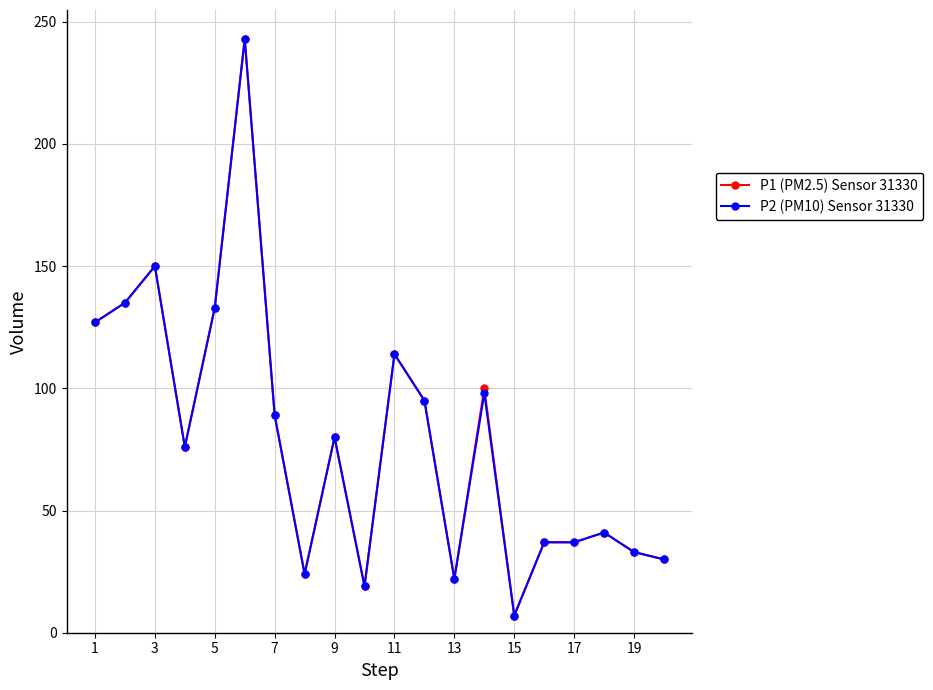

What is the maximum value shown in the chart?

243